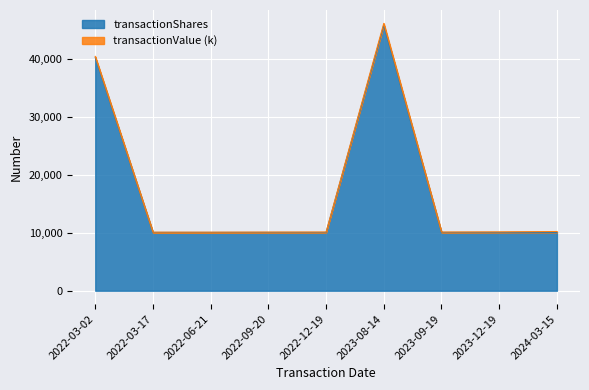

The value at 2024-03-15 is 10044. True or false?

True